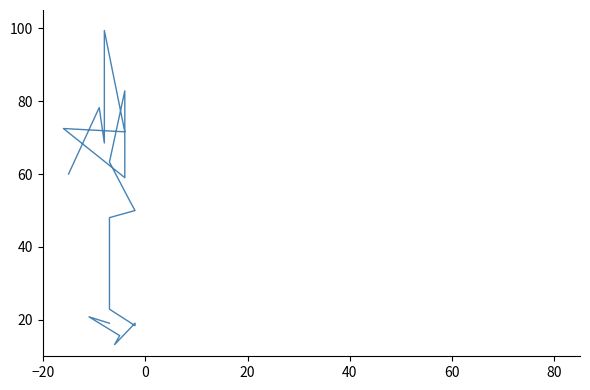

How many lines are shown in the chart?

1